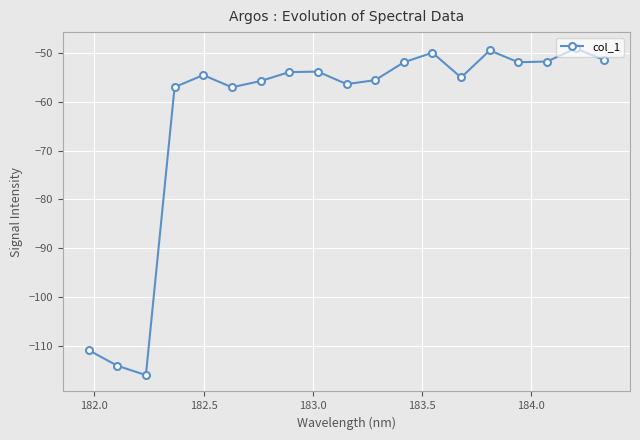

What is the value of the 5th point from the left?

-54.5